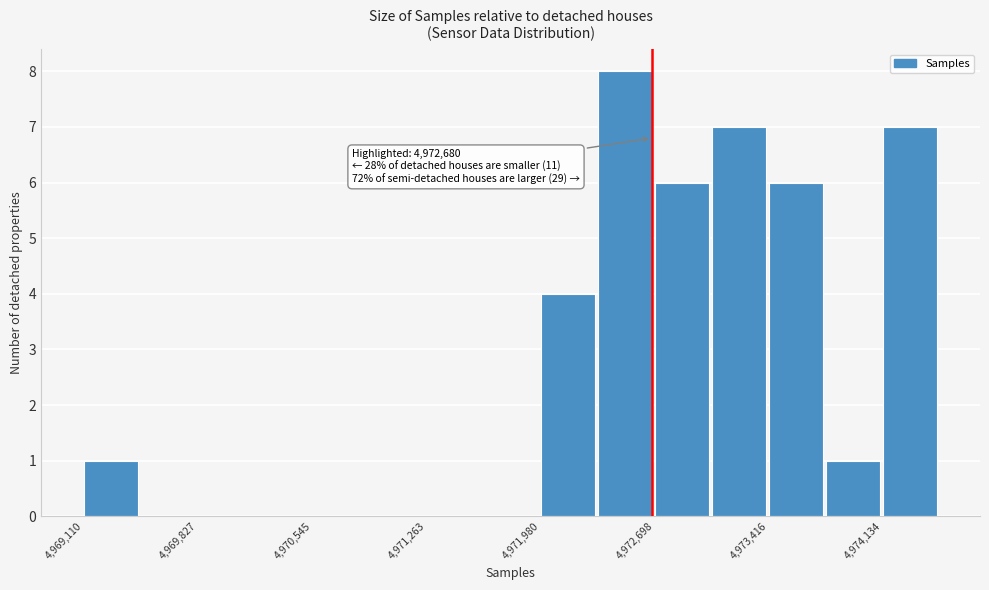

Read against the x-axis, roughly where is the centre of the tallest bar?

4972500